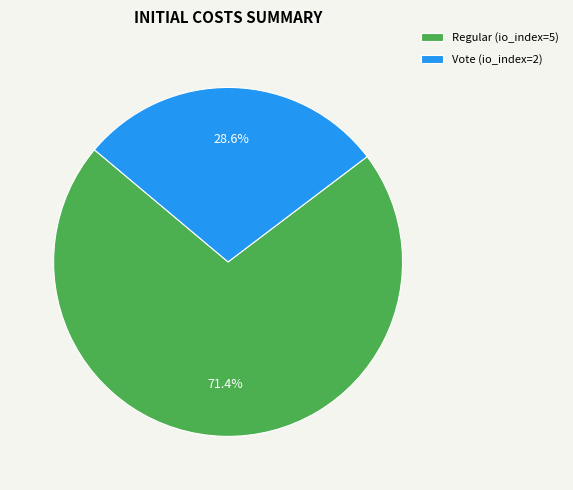

Which has a higher value, Regular (io_index=5) or Vote (io_index=2)?

Regular (io_index=5)